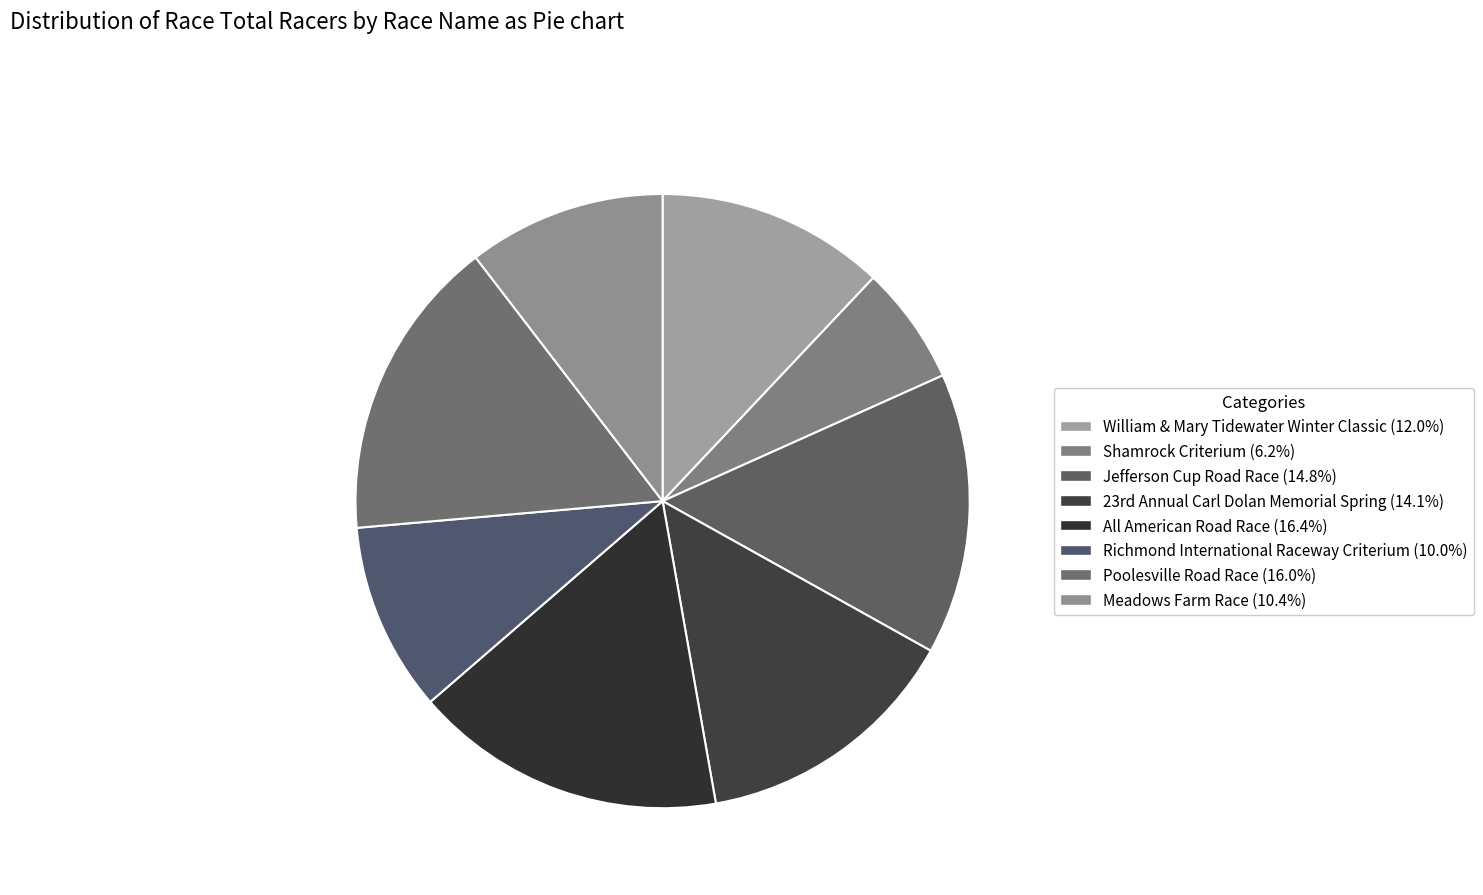

How many segments does this pie chart have?

8